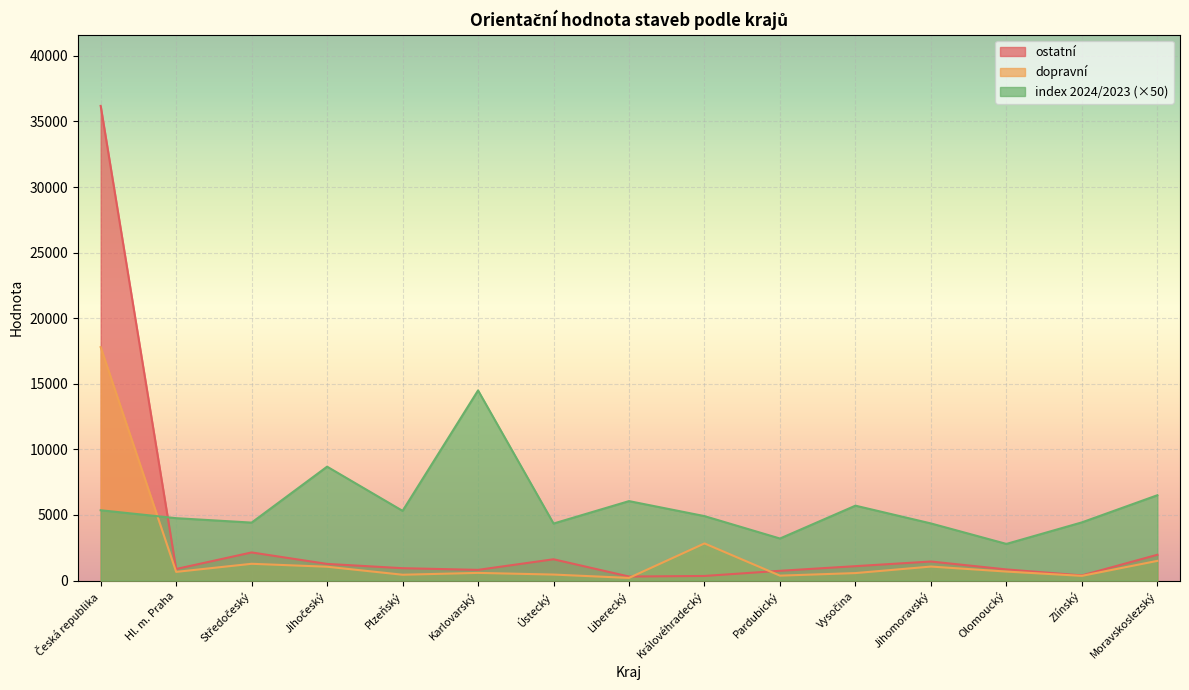

Reading right to left, what are all the values shown in this chart?

index (mil. Kč): Moravskoslezský=6506.0	Zlínský=4437.3	Olomoucký=2795.2	Jihomoravský=4356.4	Vysočina=5711.4	Pardubický=3206.7	Královéhradecký=4914.8	Liberecký=6058.4	Ústecký=4348.9	Karlovarský=14494.7	Plzeňský=5314.7	Jihočeský=8684.4	Středočeský=4420.1	Hl. m. Praha=4758.1	Česká republika=5361.5
dopravní: Moravskoslezský=1503.0	Zlínský=362.0	Olomoucký=689.0	Jihomoravský=1070.0	Vysočina=573.0	Pardubický=378.0	Královéhradecký=2833.0	Liberecký=205.0	Ústecký=460.0	Karlovarský=587.0	Plzeňský=447.0	Jihočeský=1057.0	Středočeský=1281.0	Hl. m. Praha=664.0	Česká republika=17794.0
ostatní: Moravskoslezský=1969.0	Zlínský=394.0	Olomoucký=851.0	Jihomoravský=1454.0	Vysočina=1100.0	Pardubický=746.0	Královéhradecký=353.0	Liberecký=309.0	Ústecký=1625.0	Karlovarský=818.0	Plzeňský=945.0	Jihočeský=1271.0	Středočeský=2146.0	Hl. m. Praha=884.0	Česká republika=36183.0